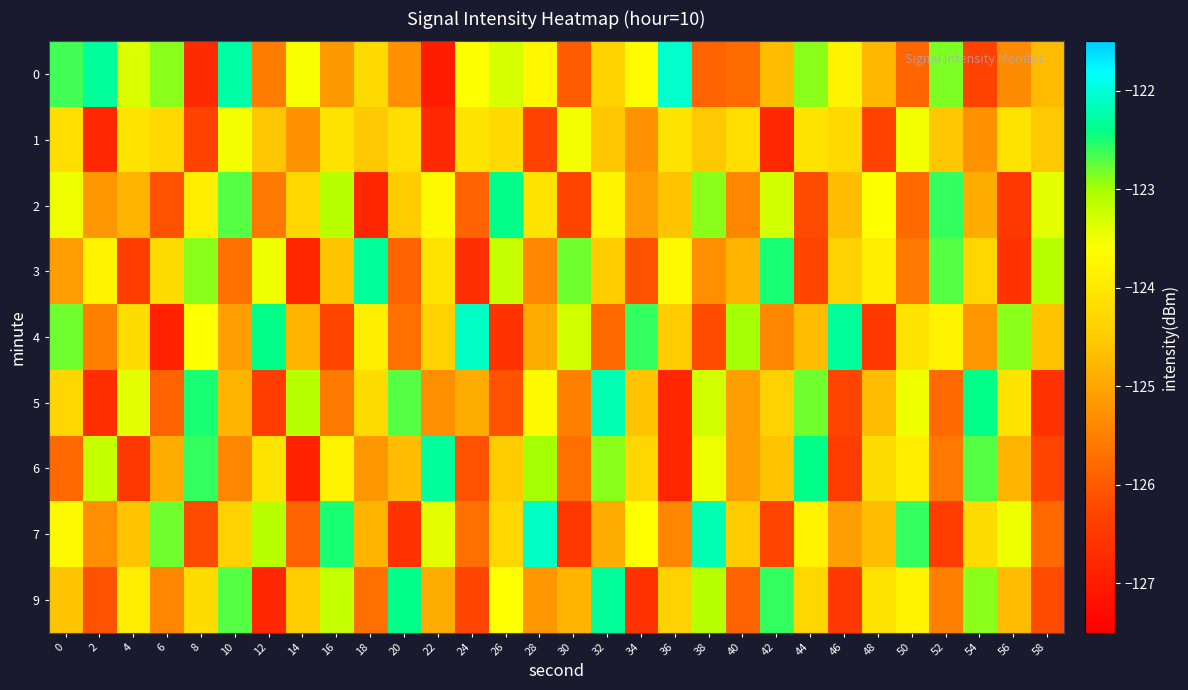

What is the maximum value shown in the chart?

-122.1